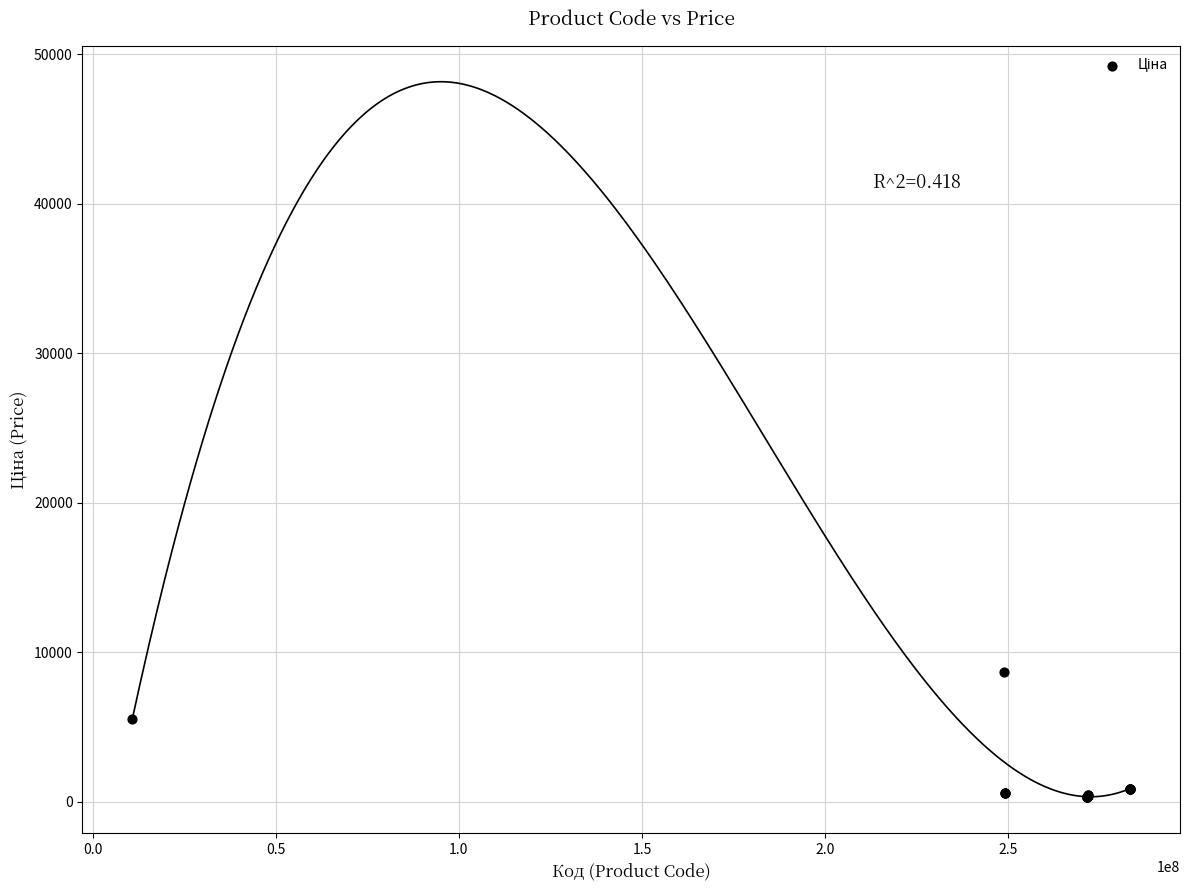

What Y value in the scatter plot is closest to 4491?

5560.3